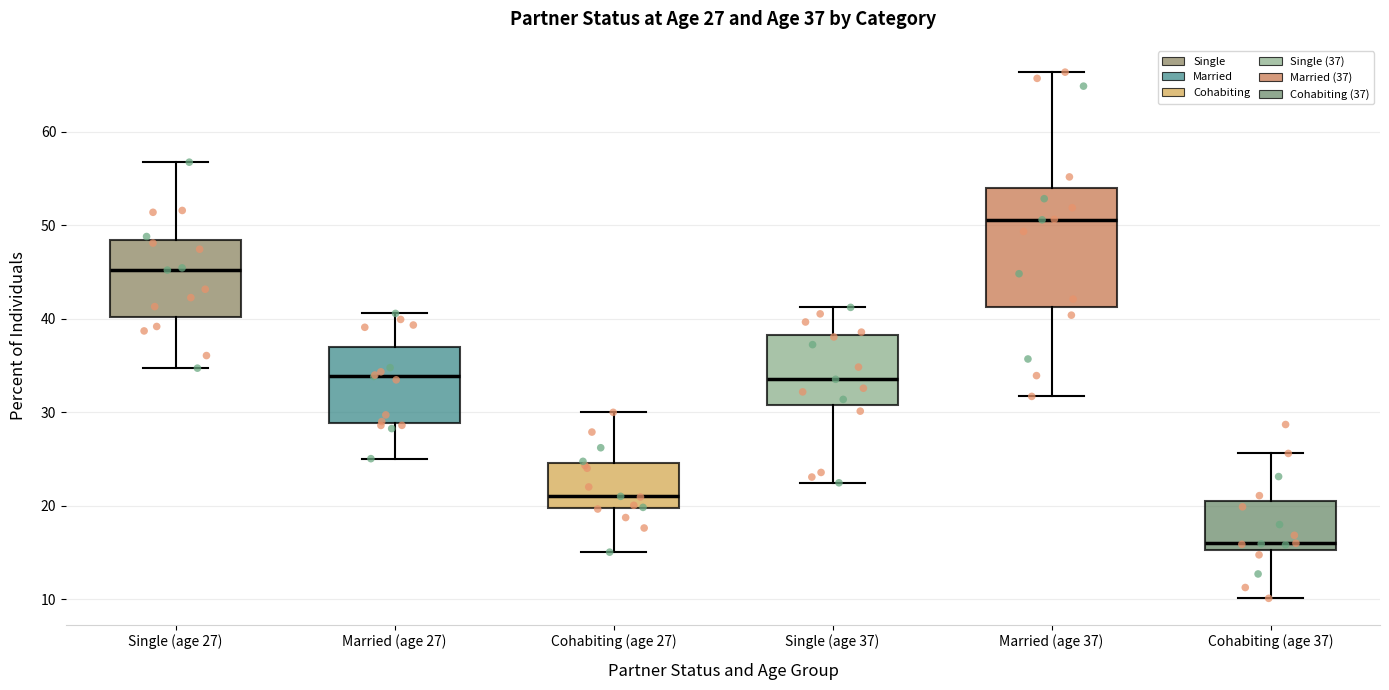

Comparing the boxes themselves (not the whiskers), which one is the tallest?

Married (age 37)